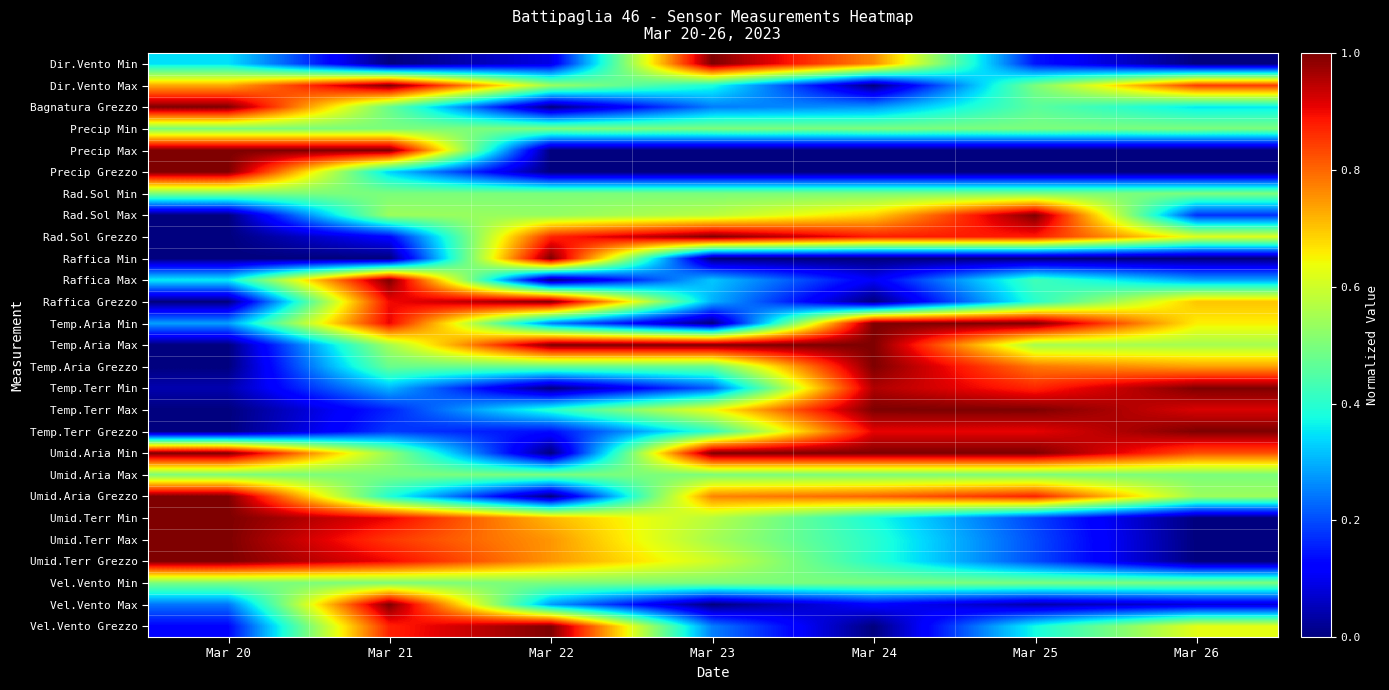

Which series has the largest total across all categories?

Umid.Aria Min